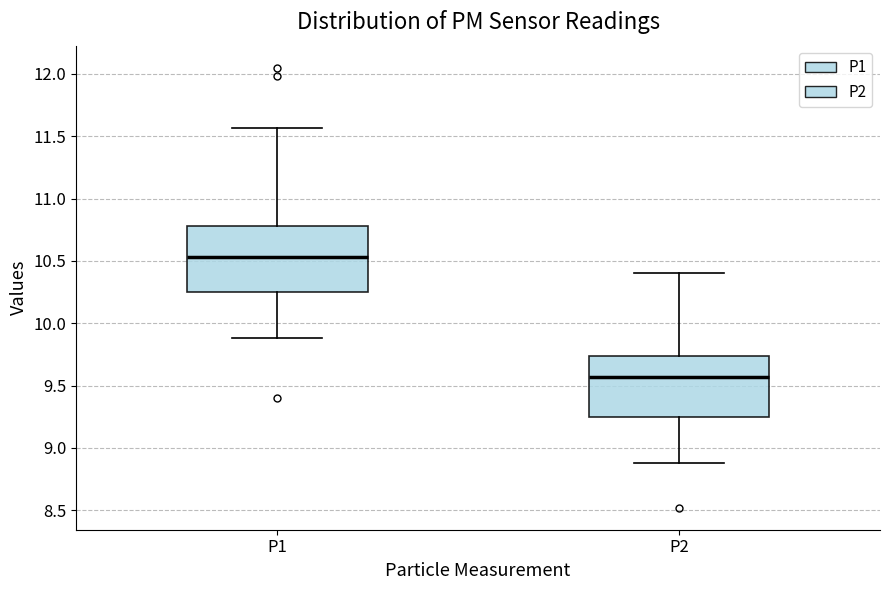

Where does the lower whisker of the box for P2 end on the y-axis? The values are not printed on the chart, so give them approximately, as read against the axis.

8.90